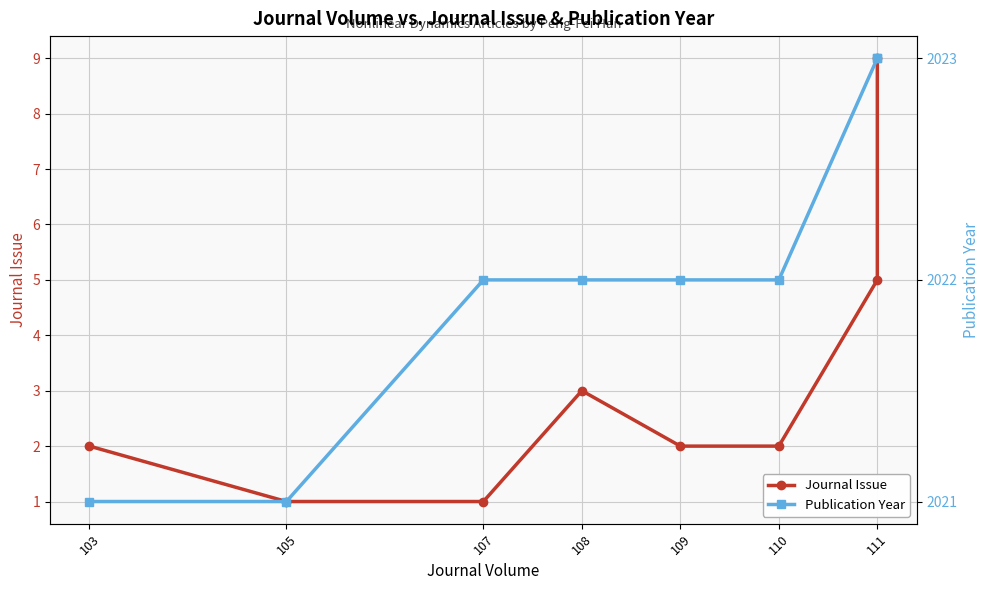

Which series changed the most between 107 and 111?

Journal Issue